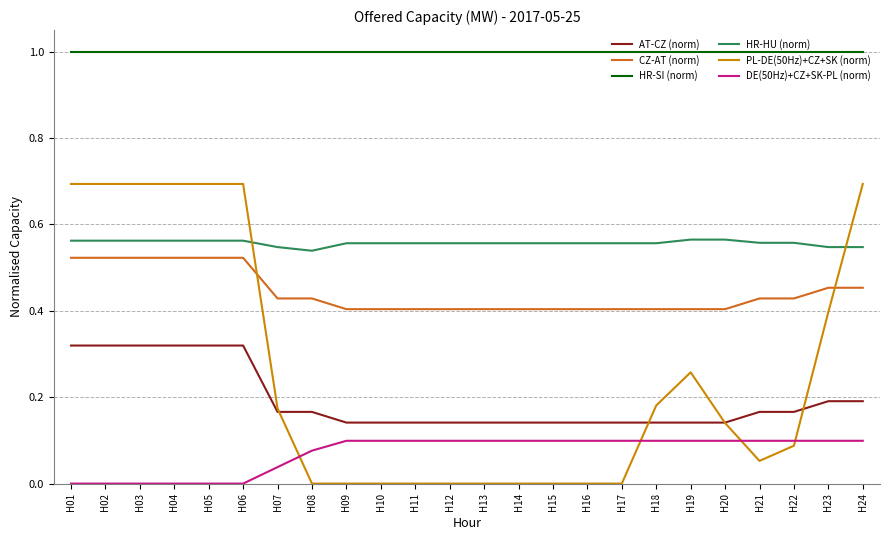

Is the value of AT-CZ (norm) at H06 greater than the value of PL-DE(50Hz)+CZ+SK (norm) at H21?

Yes